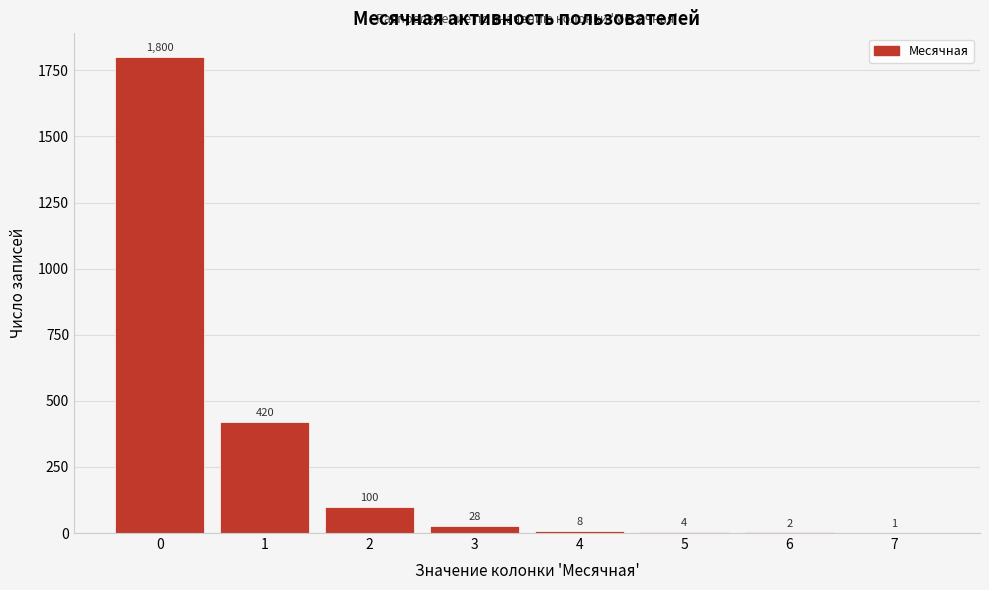

Reading left to right, list all the values displayed in this chart.

0=1800	1=420	2=100	3=28	4=8	5=4	6=2	7=1